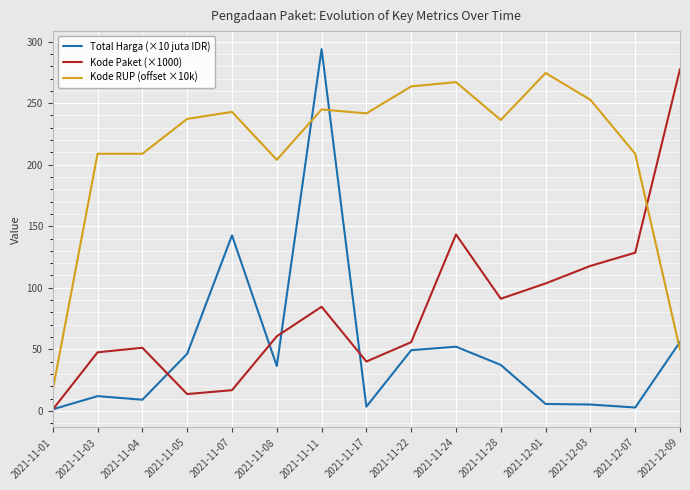

What position from the right is 2021-12-09?

1